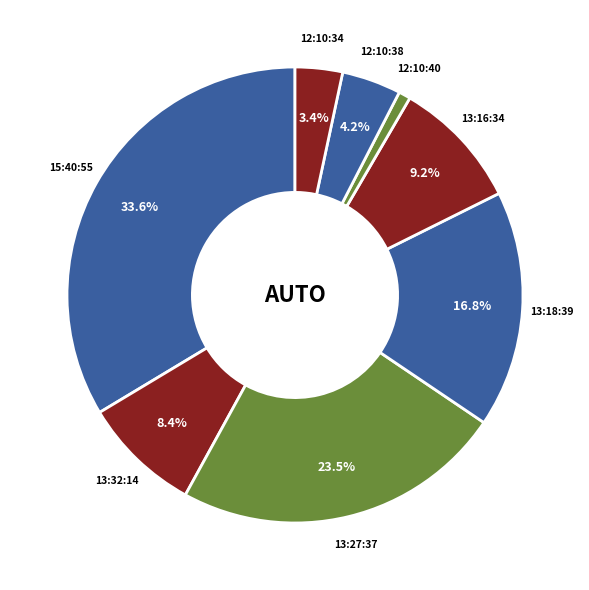

Is it true that 15:40:55 is 39% of the pie?

False